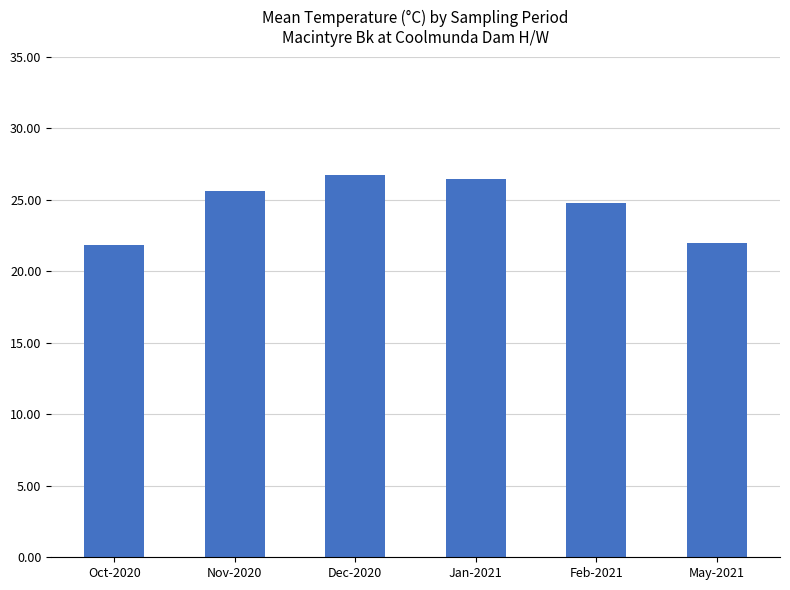

Read the value at Feb-2021.

24.8